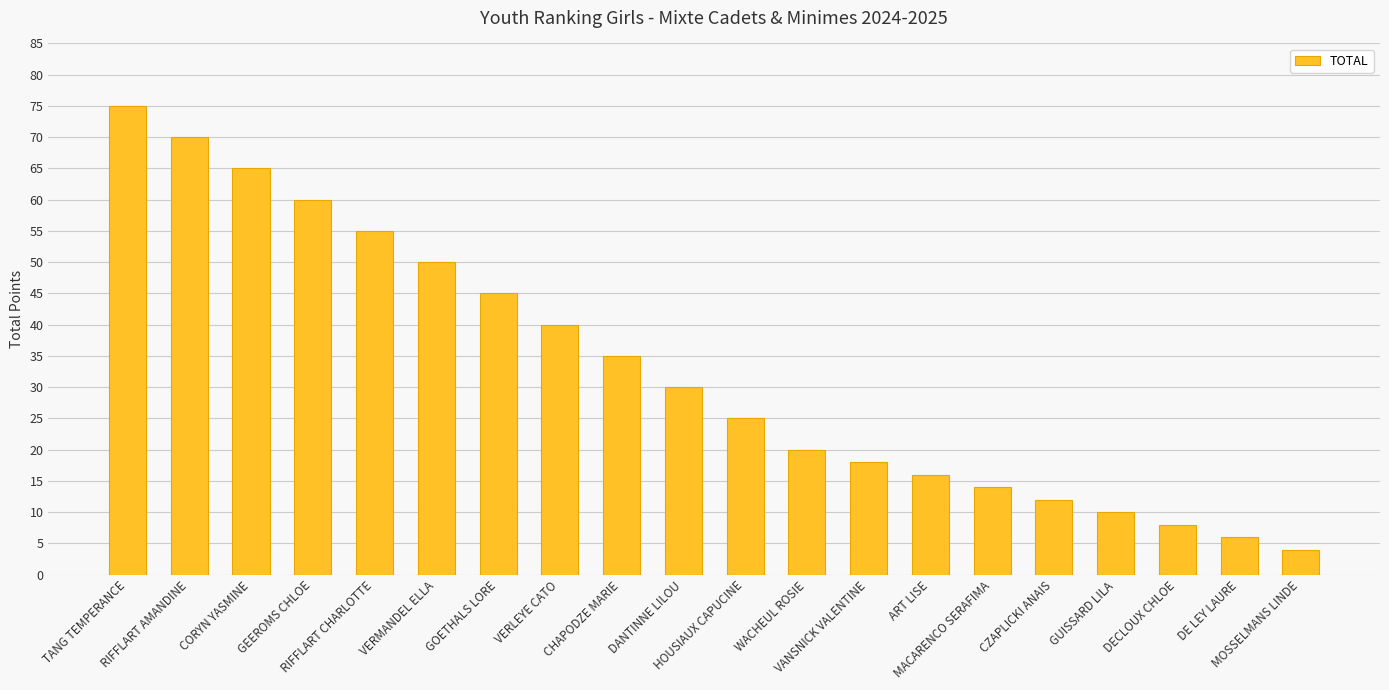

What is the sum of the values at DECLOUX CHLOE and DANTINNE LILOU?

38